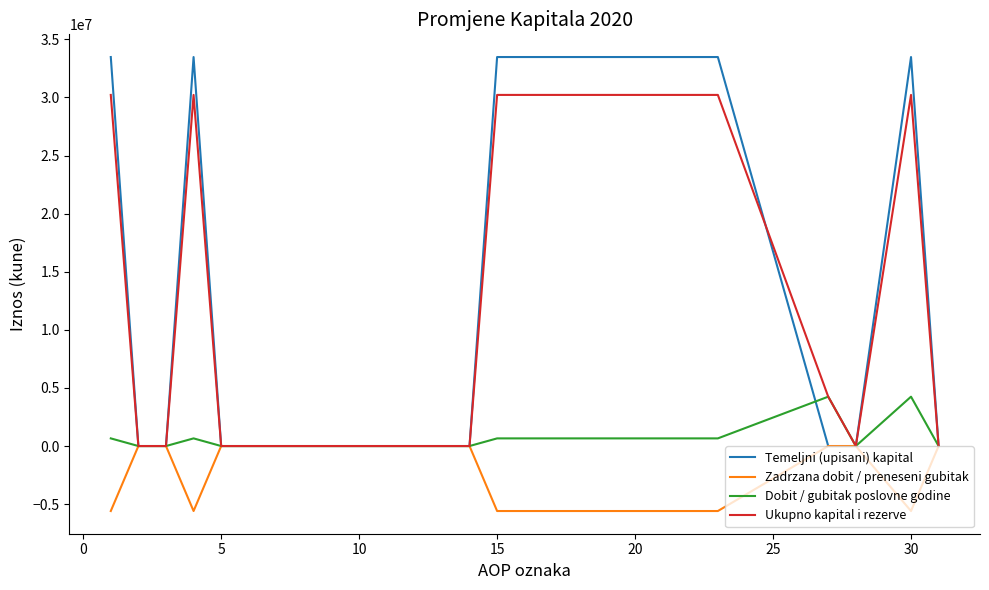

What is the smallest value displayed?

-5592104